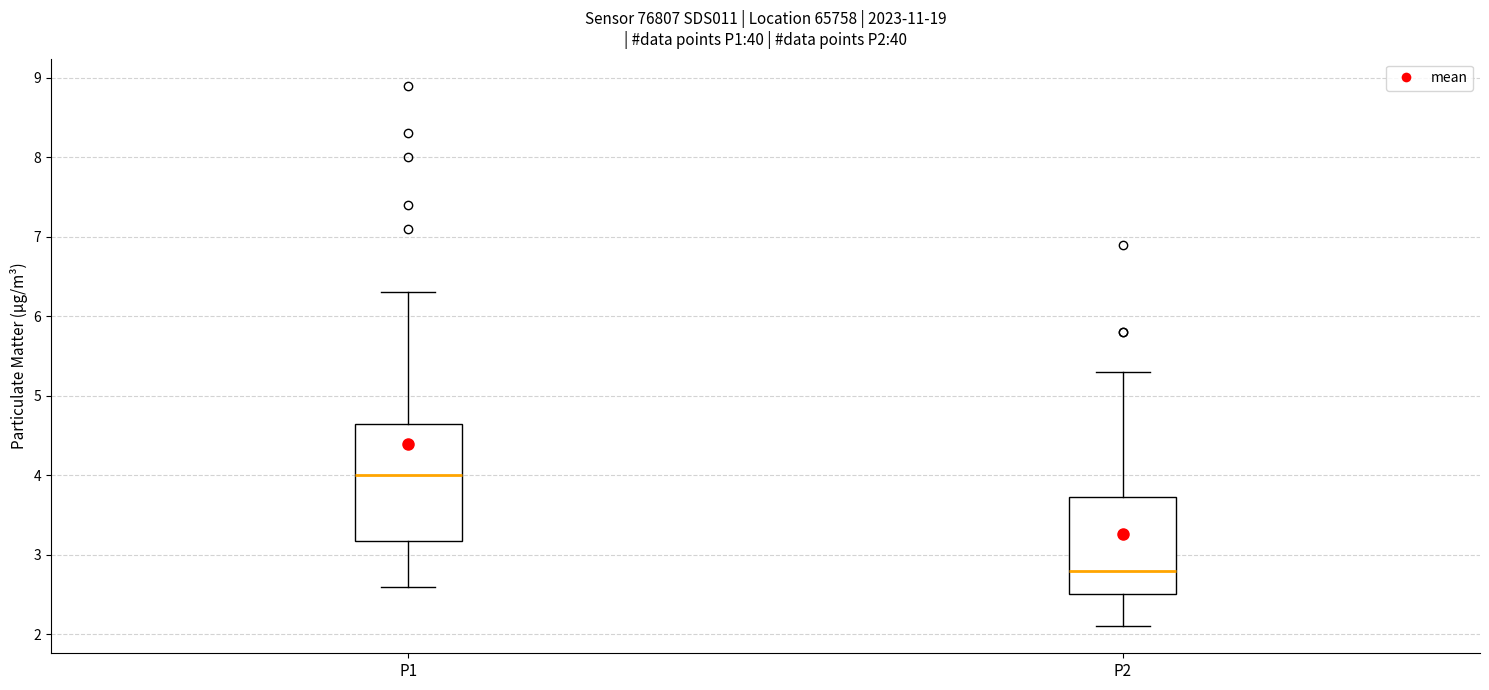

Reading left to right, transcribe this box plot: for each box, give where its median line is, the range the box spans, and where its two whiskers end, as read against the y-axis. The values are not printed on the chart, so give them approximately, as read against the axis.

P1: median 4.0, box 3.2 to 4.7, whiskers 2.6 to 6.3
P2: median 2.8, box 2.5 to 3.7, whiskers 2.1 to 5.3